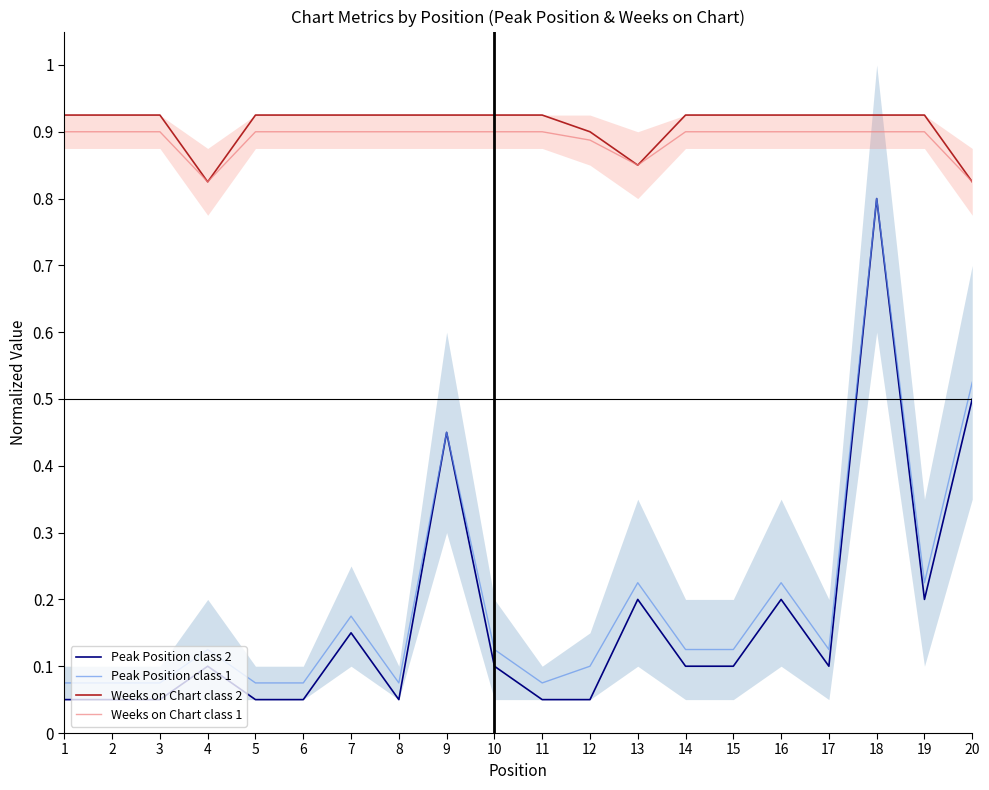

Between 10 and 18, which series saw the biggest shift?

Peak Position class 2